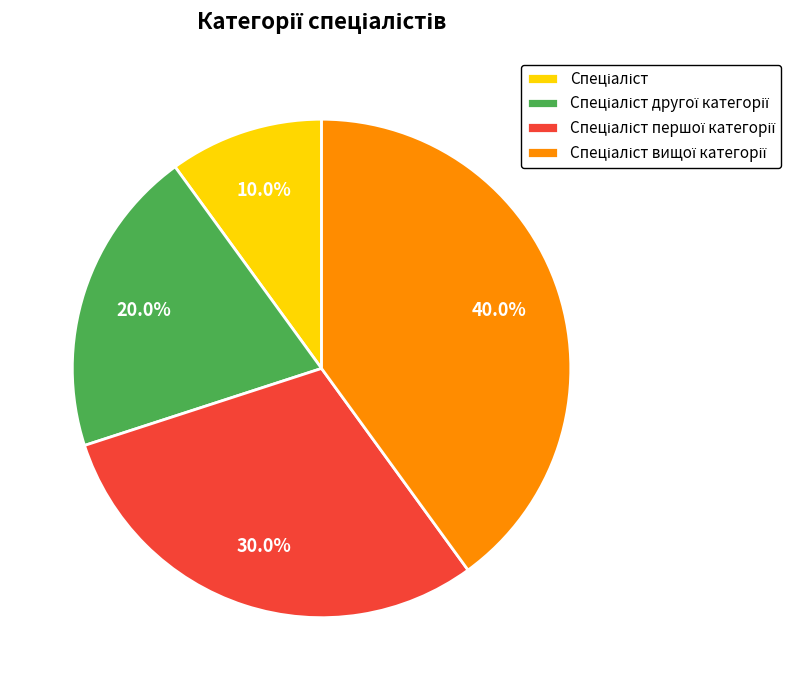

To the nearest percent, what is the average slice percentage?

25%